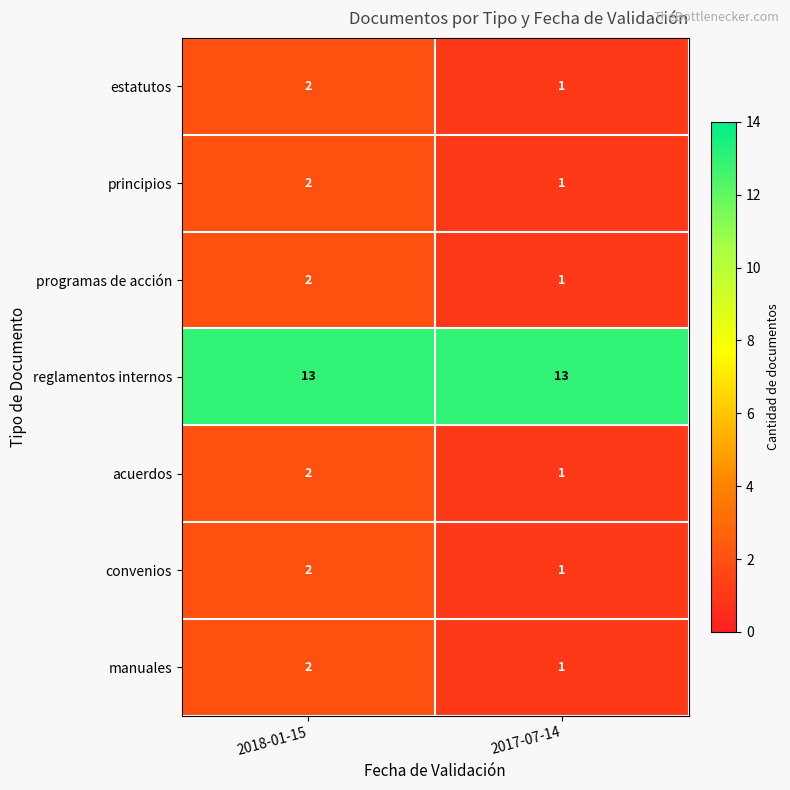

What is the total value across all series at 2017-07-14?

19